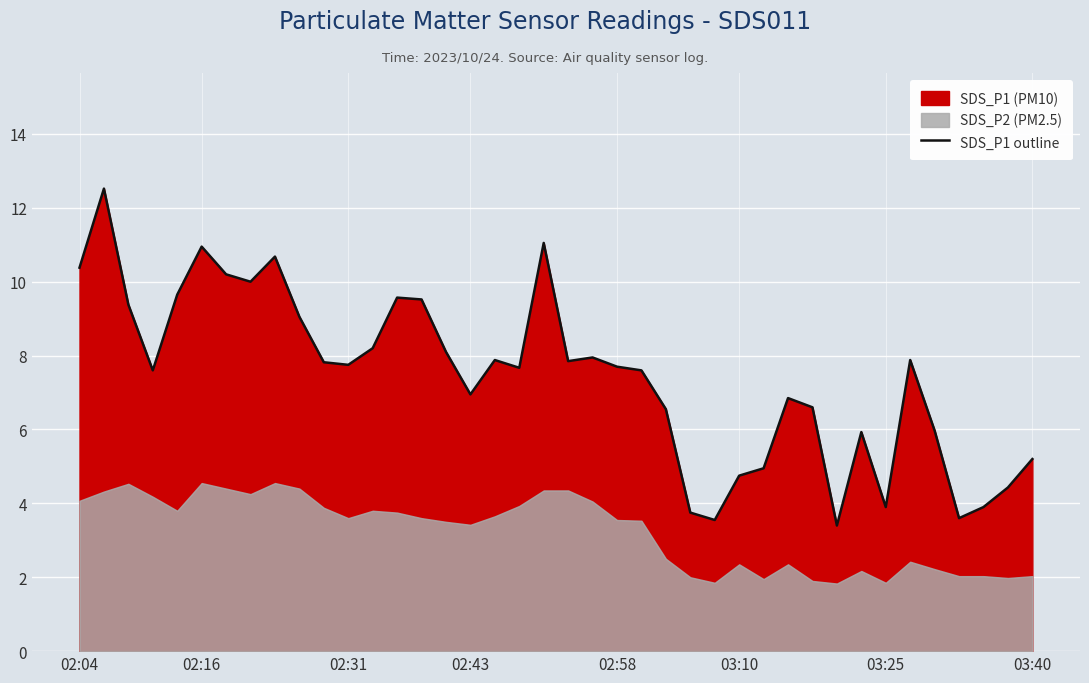

What is the value of the 11th point from the left?

7.8